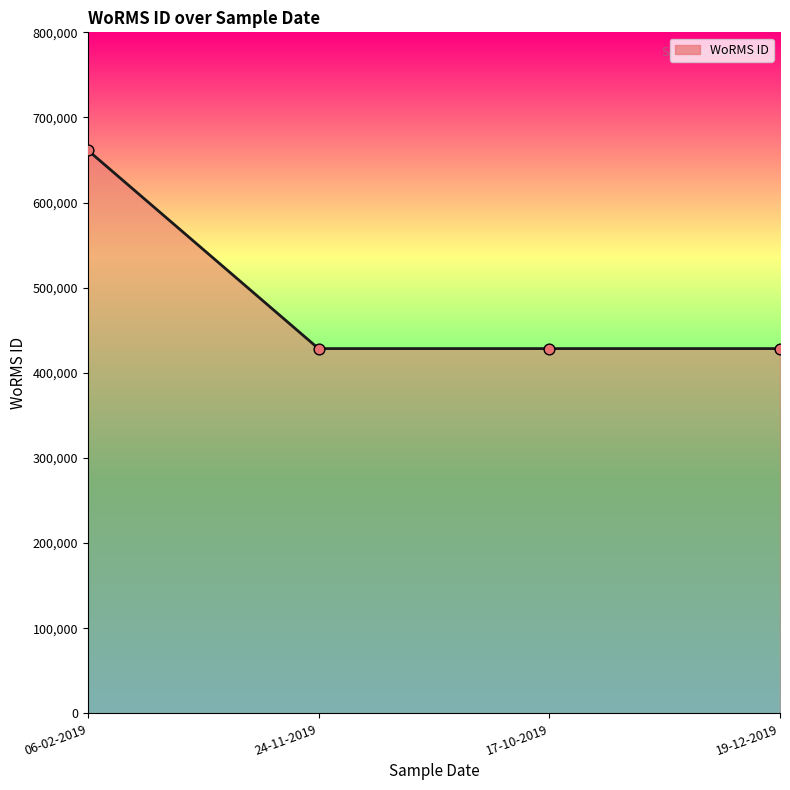

Between 19-12-2019 and 06-02-2019, which is larger?

06-02-2019